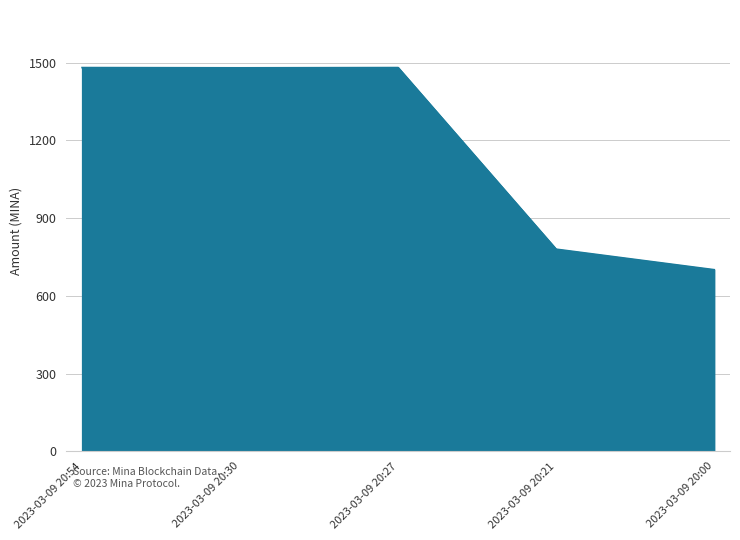

What is the sum of the values at 2023-03-09 20:27 and 2023-03-09 20:21?

2261.2